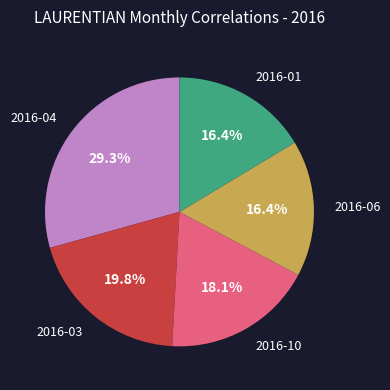

Is there any slice that represents more than half of the pie?

No